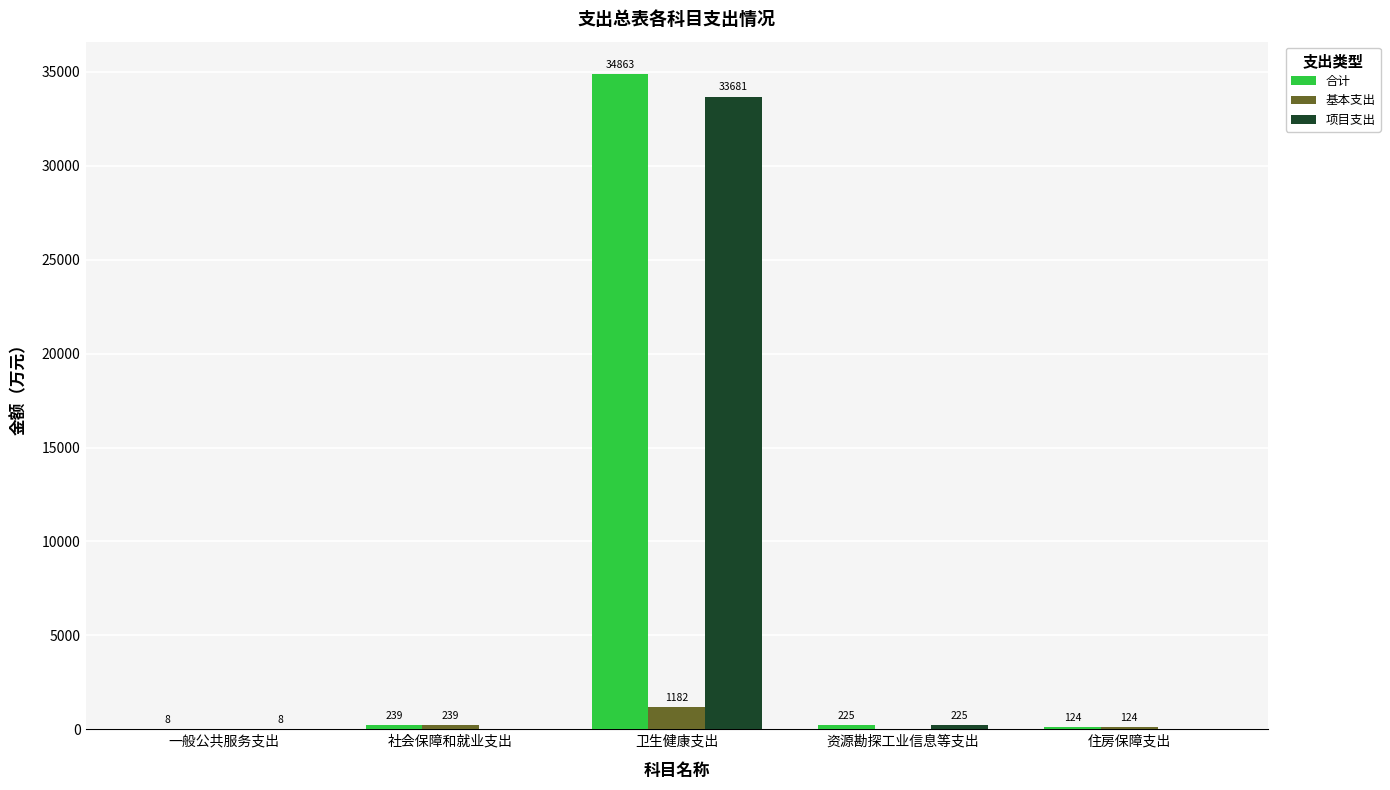

Between 社会保障和就业支出 and 资源勘探工业信息等支出, which series saw the biggest shift?

基本支出